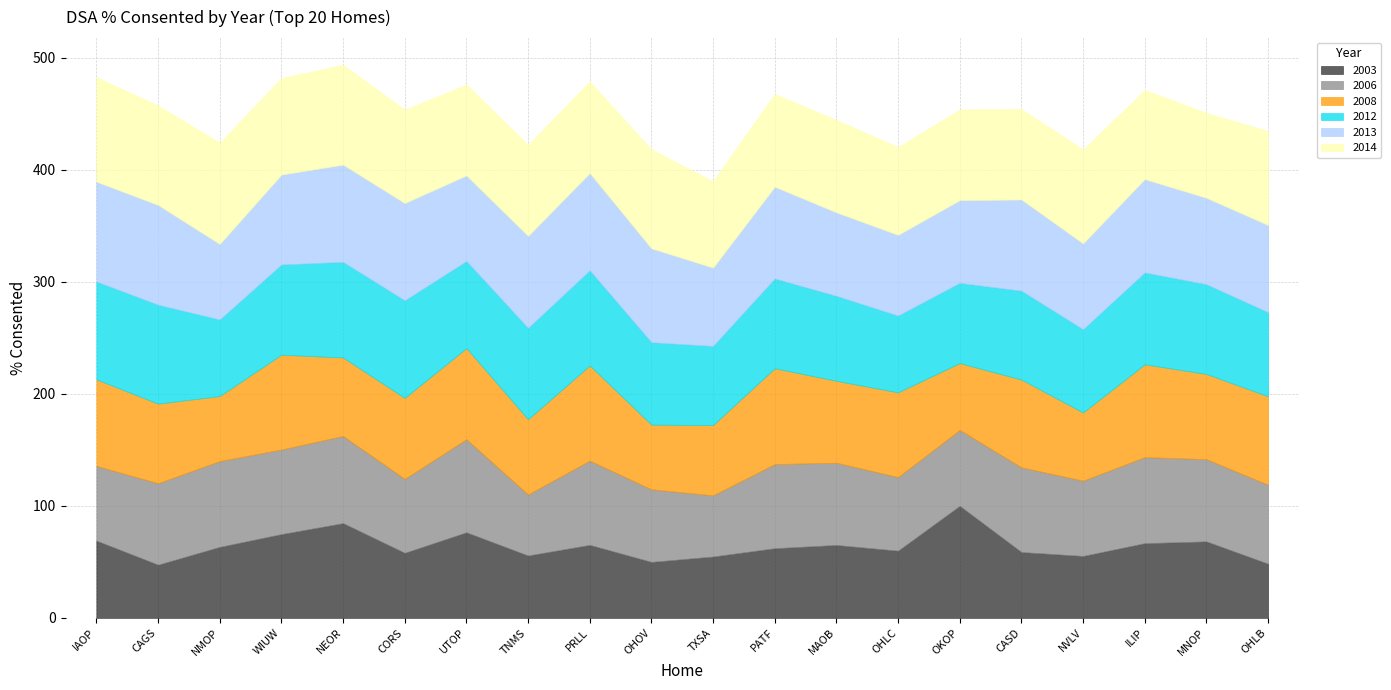

What is the sum of all 2013 values?

1596.7